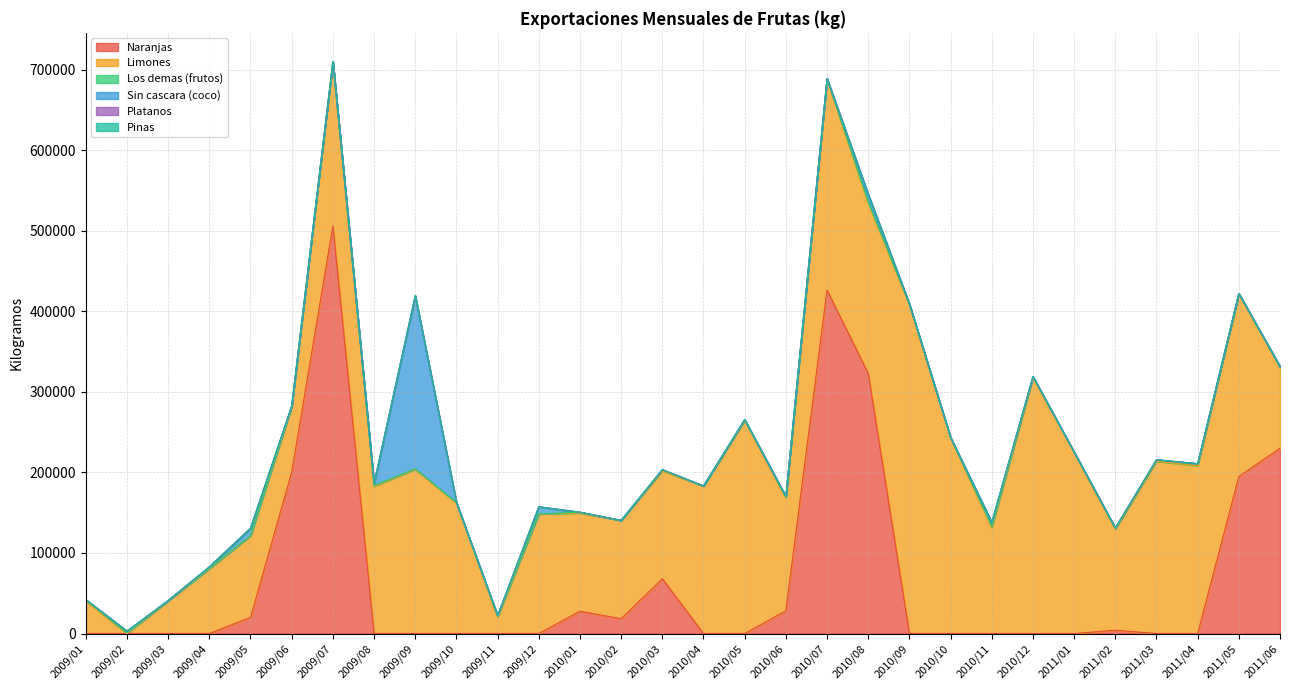

At 2009/10, list the series in order from largest to smallest.

Limones, Los demas (frutos), Sin cascara (coco), Pinas, Naranjas, Platanos